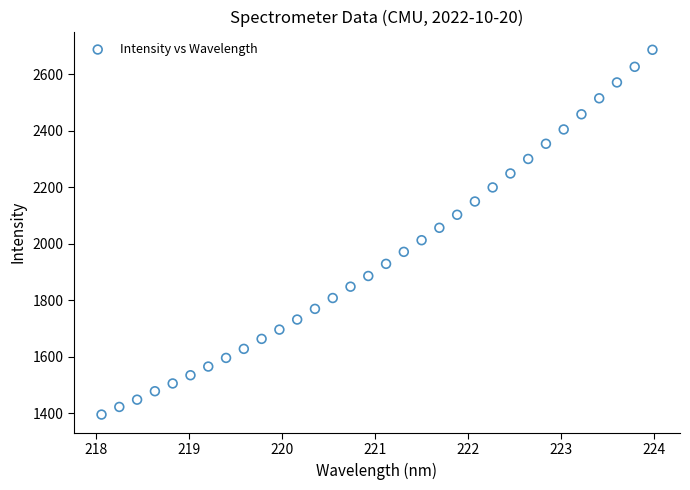

What is the range of X values (max minus min)?

5.9